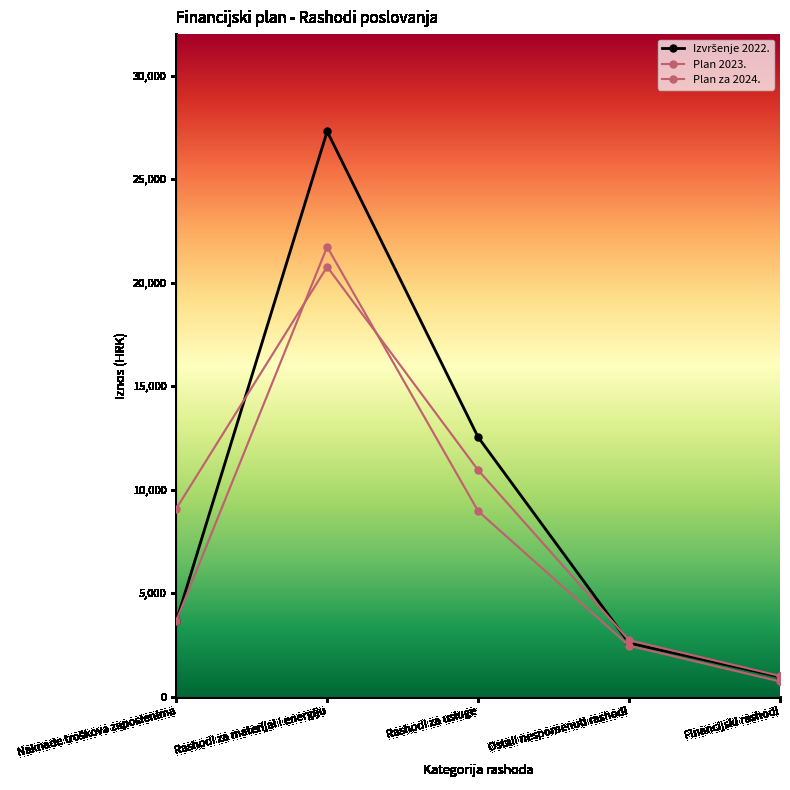

At which category is the sum across all series the highest?

Rashodi za materijal i energiju